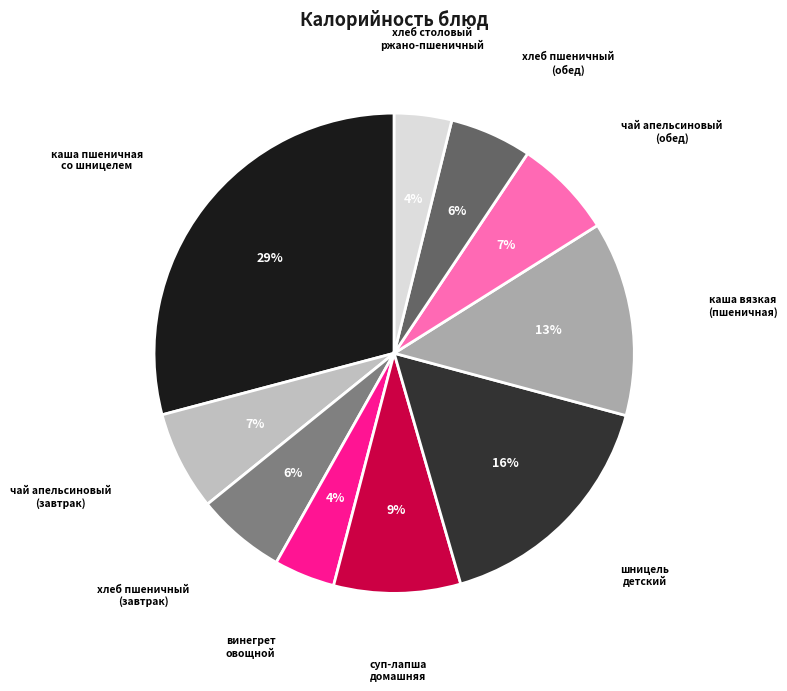

Count the number of slices in the pie.

10